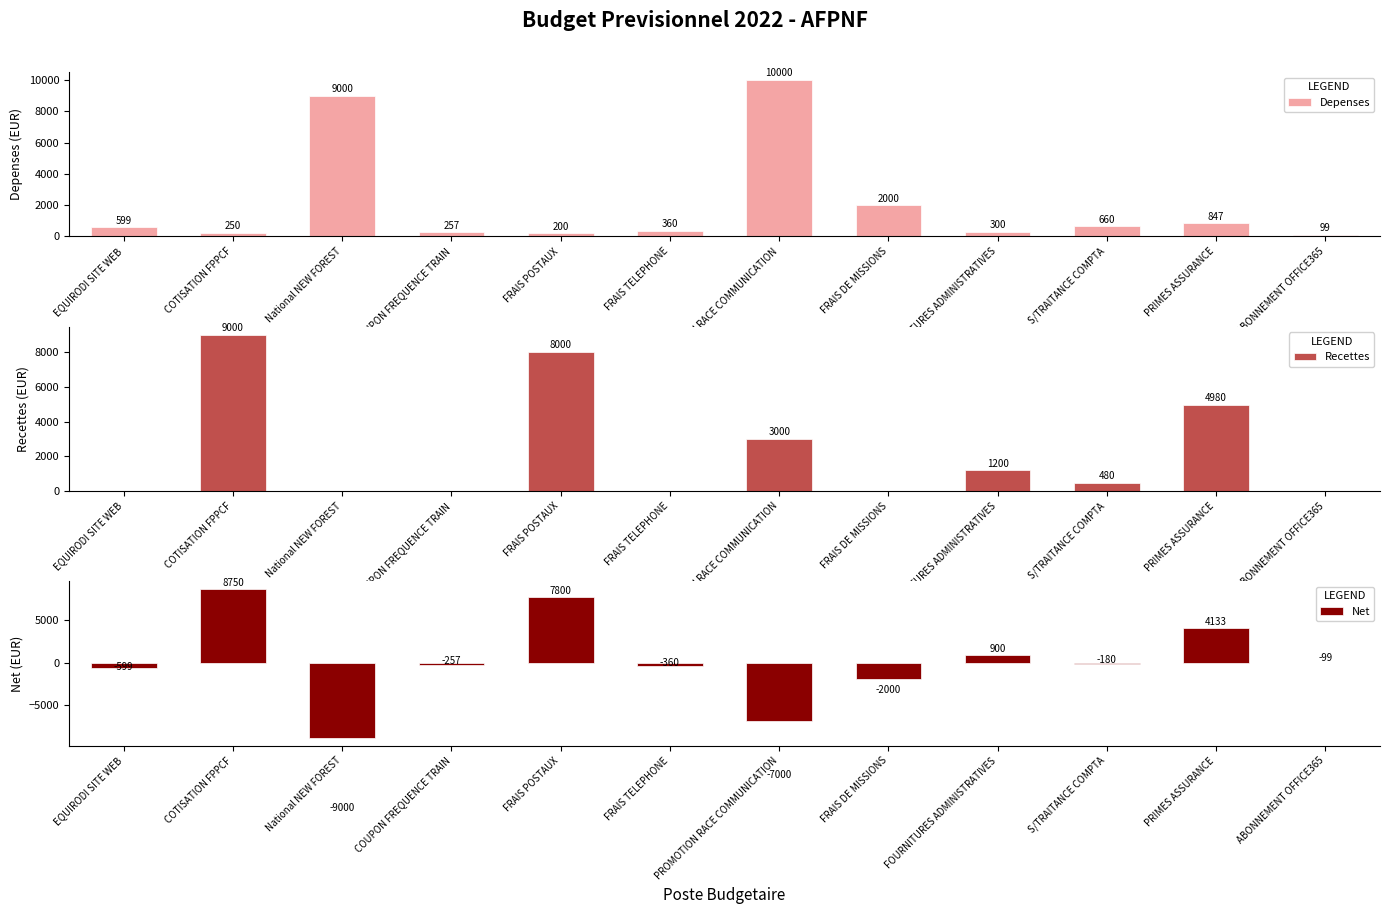

Are the bars horizontal?

No